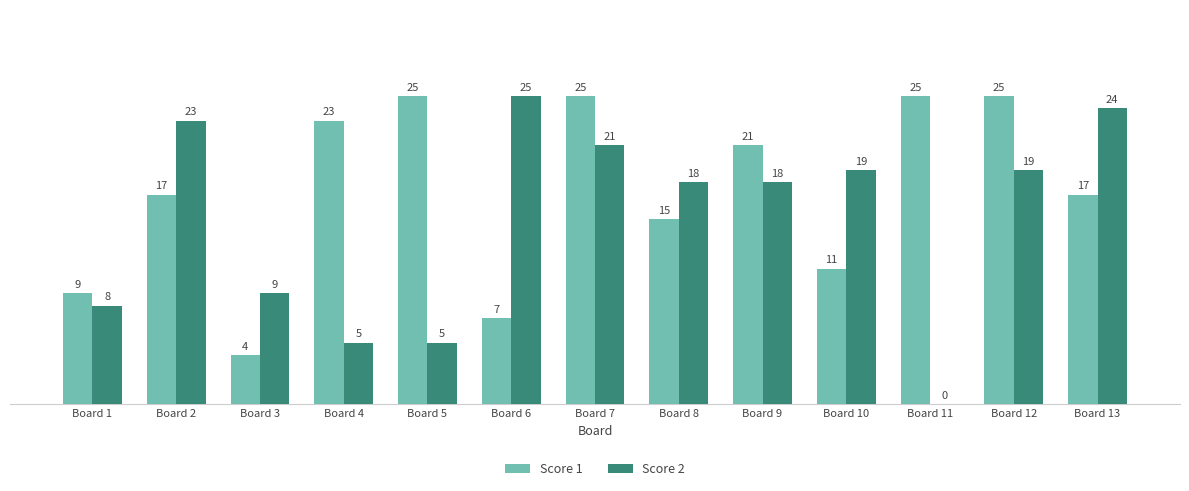

What is the sum of all Score 1 values?

224